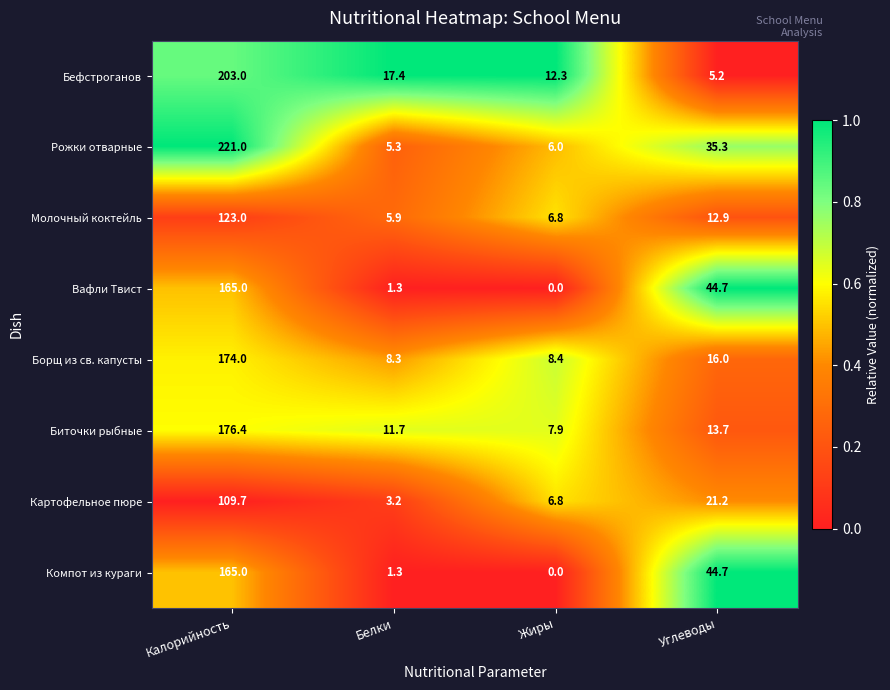

List the labels in order of Рожки отварные value, smallest first.

Белки, Жиры, Углеводы, Калорийность